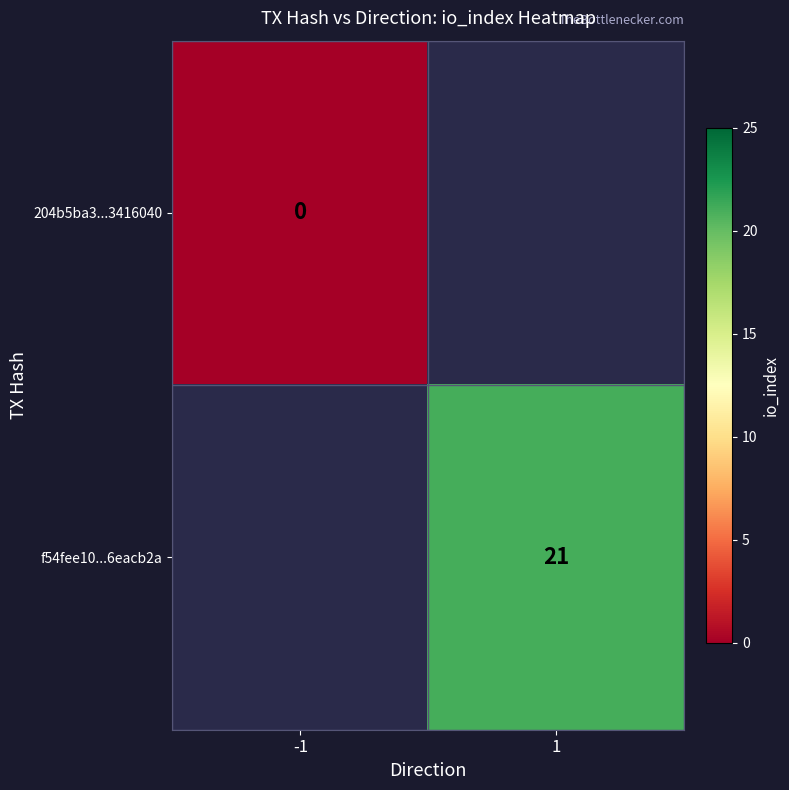

How many series are shown in this chart?

2